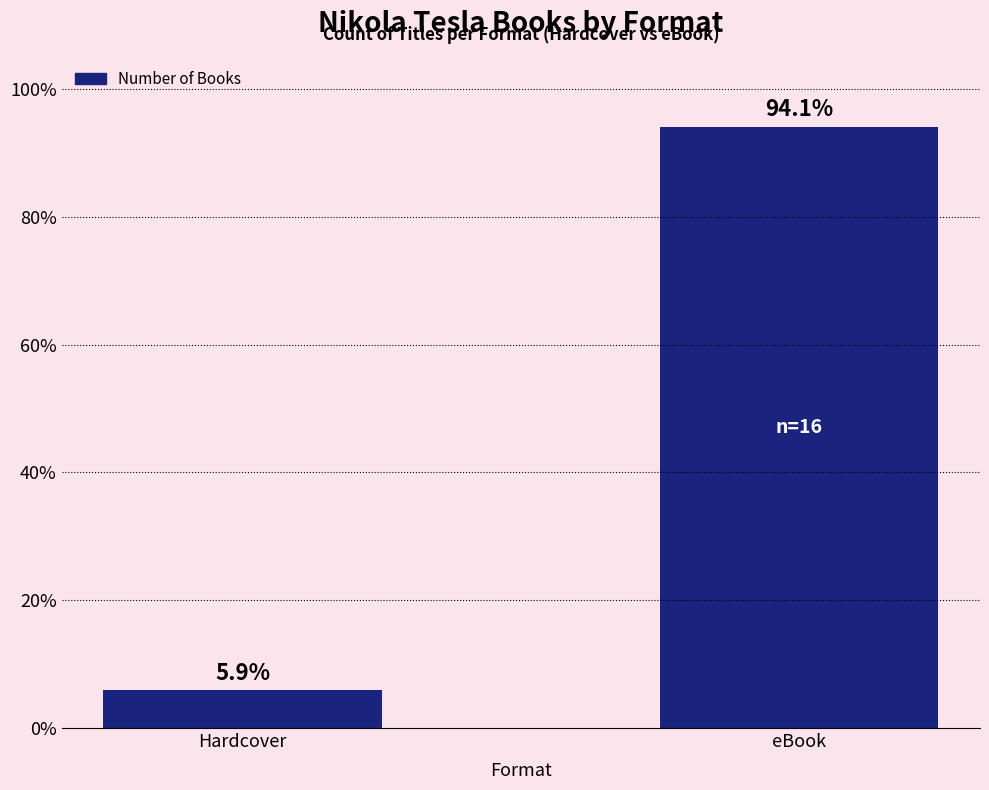

What is the label of the 1st bar from the right?

eBook